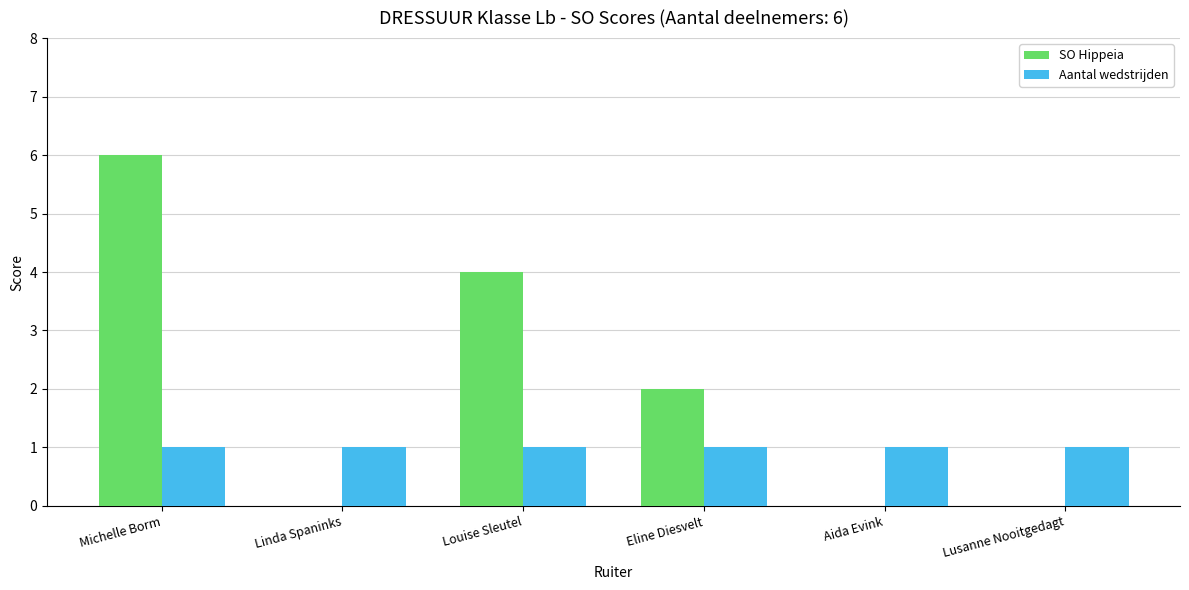

True or false: Aantal wedstrijden has a value of 0 at Michelle Borm.

False